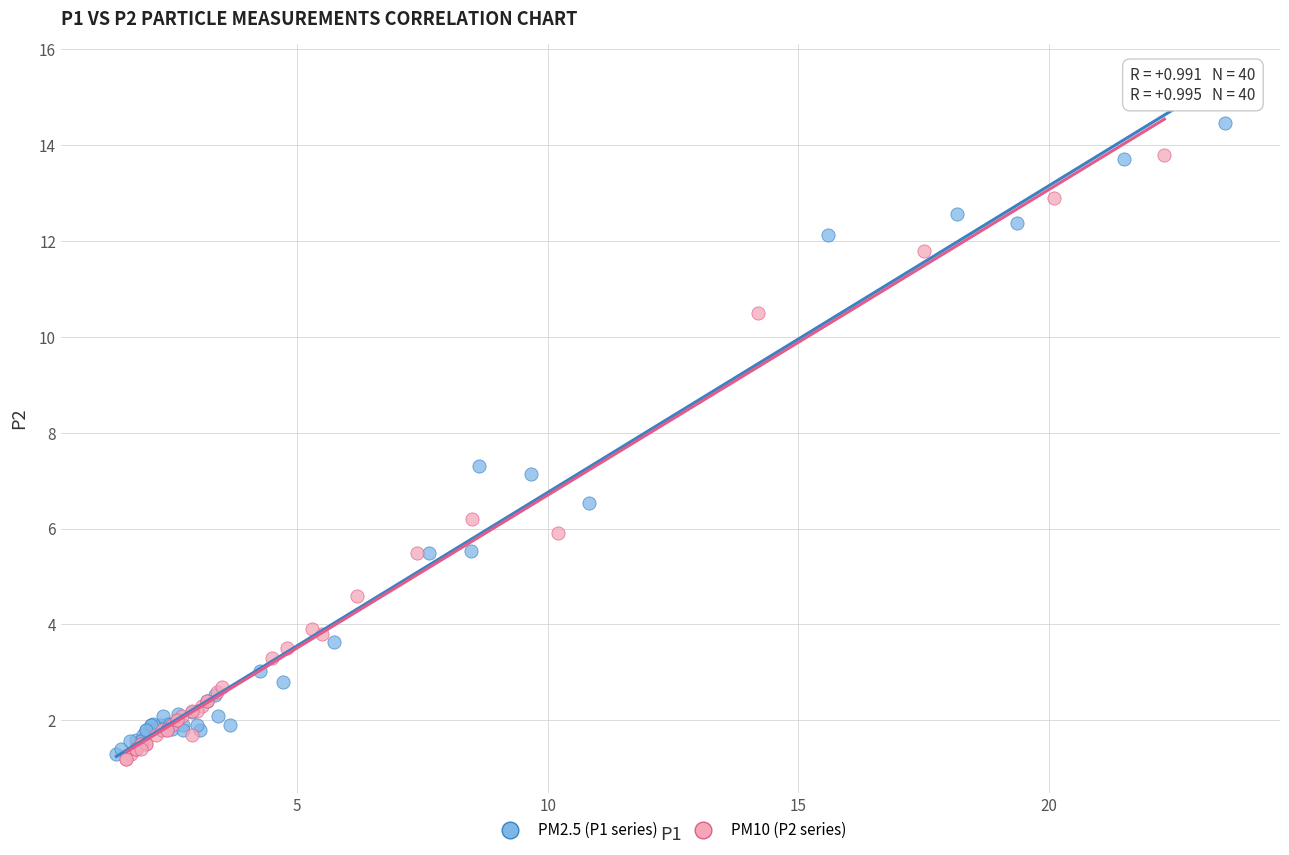

What are all the series names shown in the legend?

PM2.5 (P1 series), PM10 (P2 series)